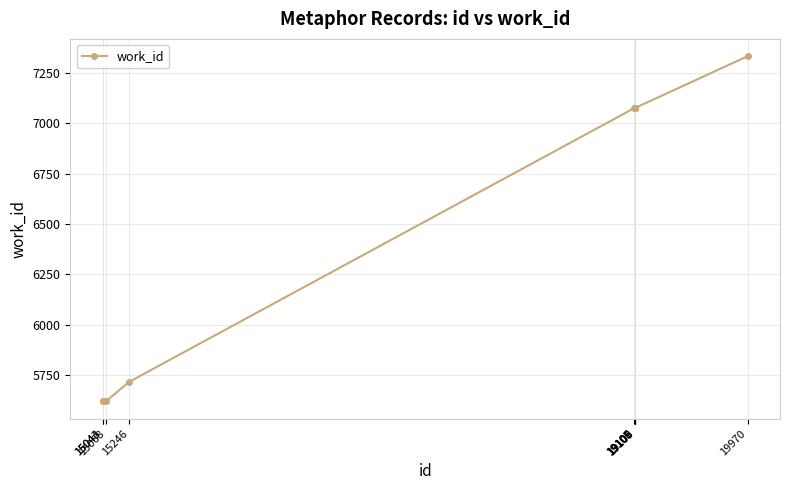

What is the average value?

6528